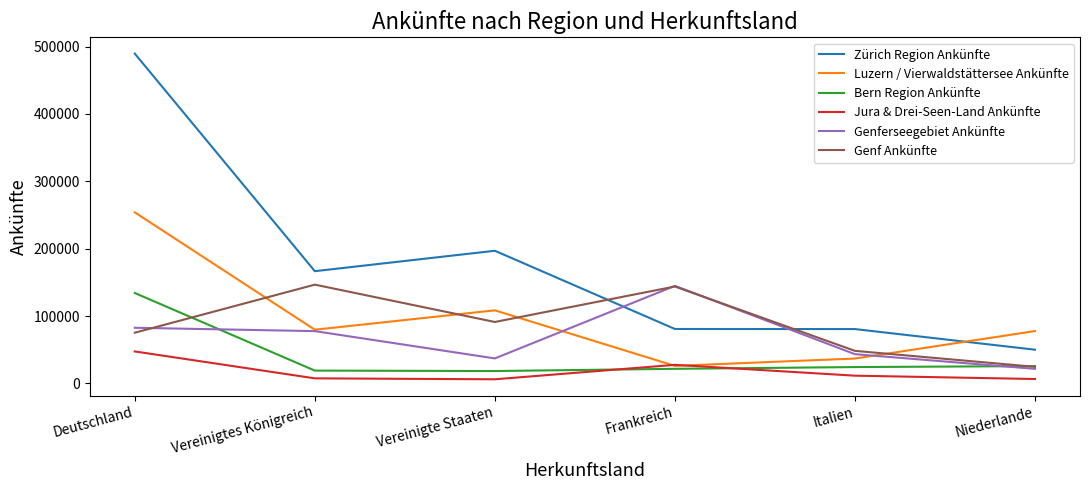

True or false: Bern Region Ankünfte and Zürich Region Ankünfte cross at least once.

False